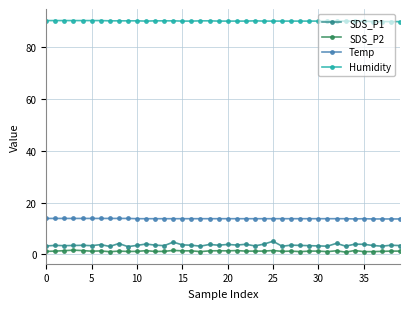

Which series has the largest range (max minus min)?

SDS_P1